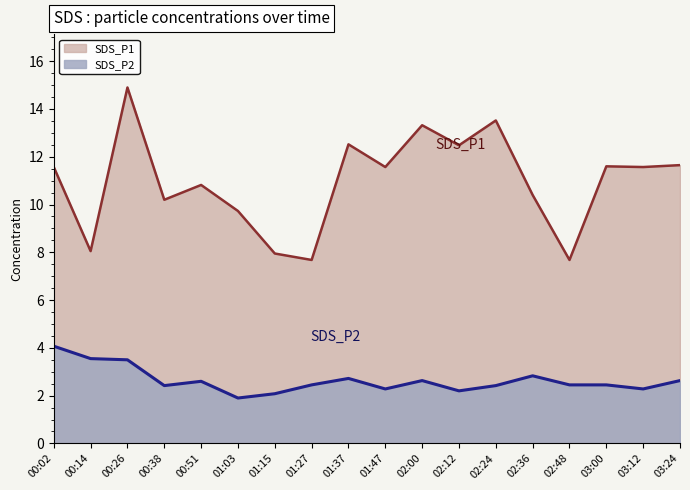

True or false: SDS_P2 and SDS_P1 cross at least once.

False